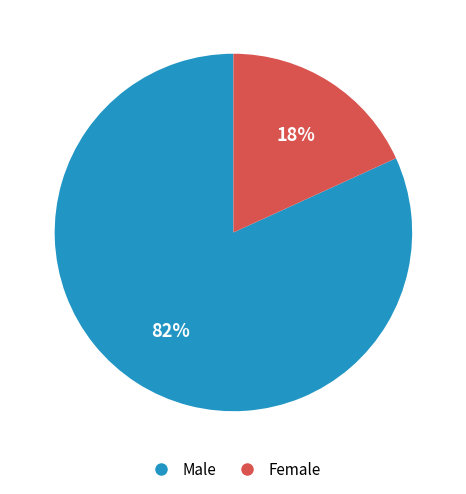

To the nearest percent, what is the difference between the largest and smallest slice percentages?

64%